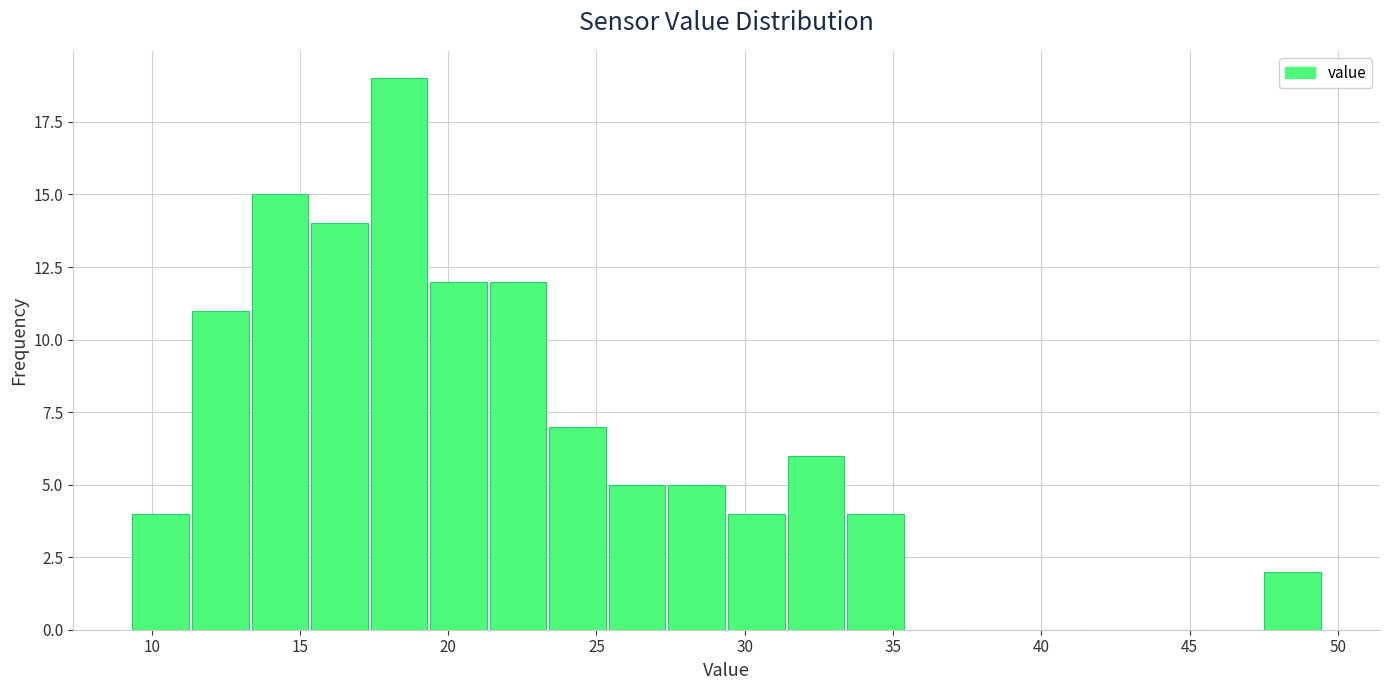

Reading left to right, transcribe this chart: for each bar, give the range it covers on the x-axis and its height. Neither the bar edges nor the heights are printed on the chart, so give them approximately, as read against the axes.

9.5 to 11.5: 4
11.5 to 13.5: 11
13.5 to 15.5: 15
15.5 to 17.5: 14
17.5 to 19.5: 19
19.5 to 21.5: 12
21.5 to 23.5: 12
23.5 to 25.5: 7
25.5 to 27.5: 5
27.5 to 29.5: 5
29.5 to 31.5: 4
31.5 to 33.5: 6
33.5 to 35.5: 4
35.5 to 37.5: 0
37.5 to 39.5: 0
39.5 to 41.5: 0
41.5 to 43.5: 0
43.5 to 45.5: 0
45.5 to 47.5: 0
47.5 to 49.5: 2